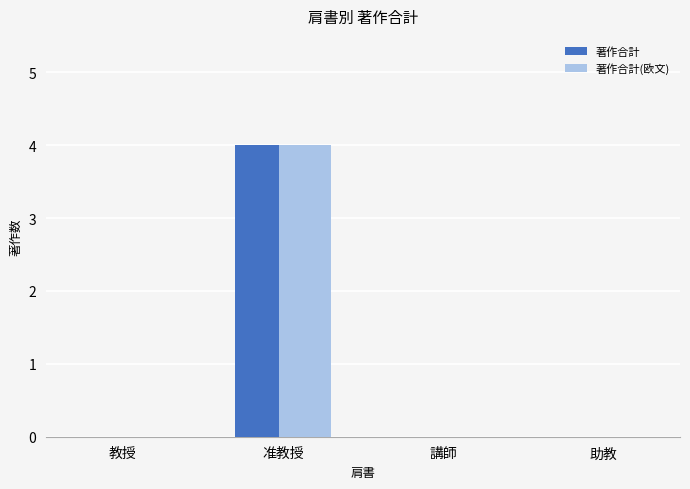

What is the maximum value for 著作合計(欧文)?

4